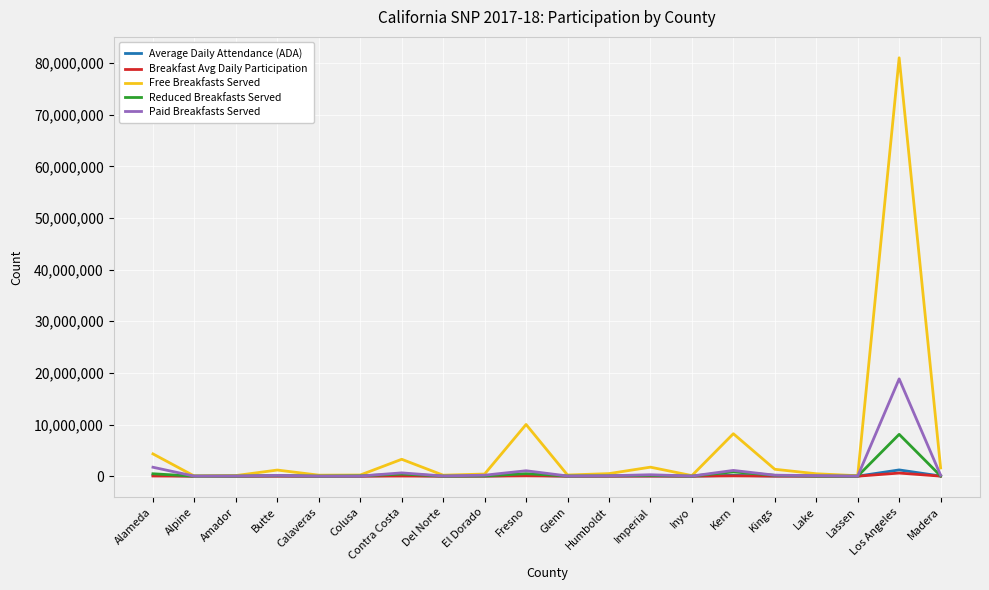

What is the difference between the highest and lowest values at Imperial?

1735582.6